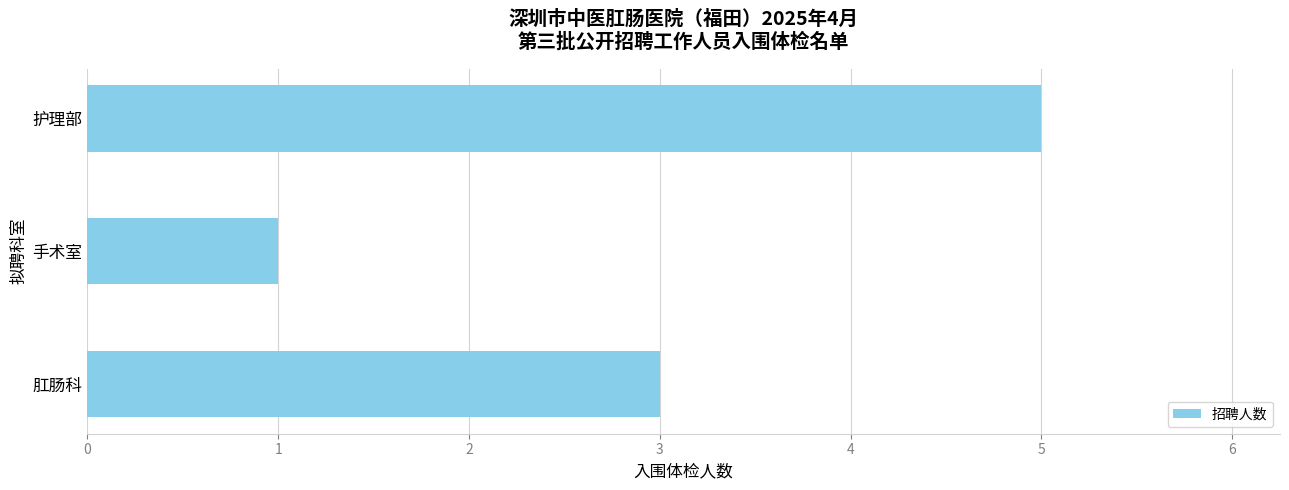

Read the value at 护理部.

5